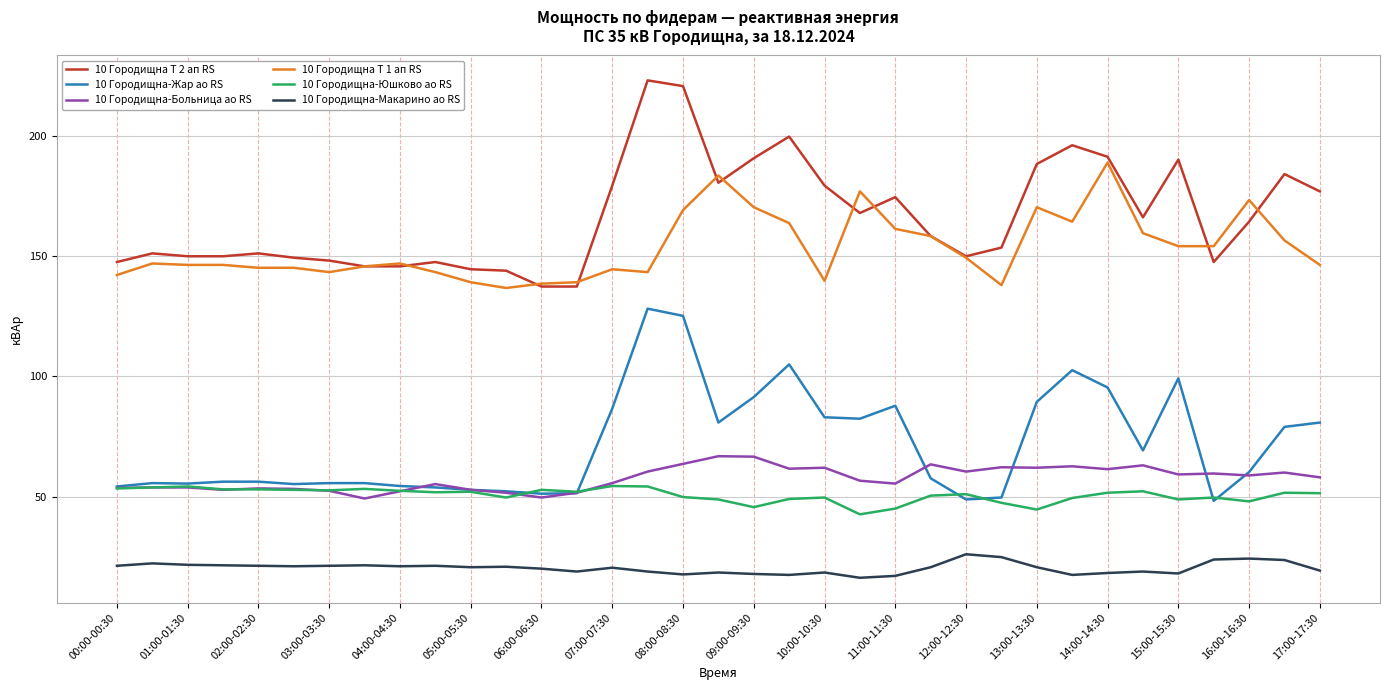

What is the lowest value of the 10 Городищна Т 1 ап RS series?

136.8